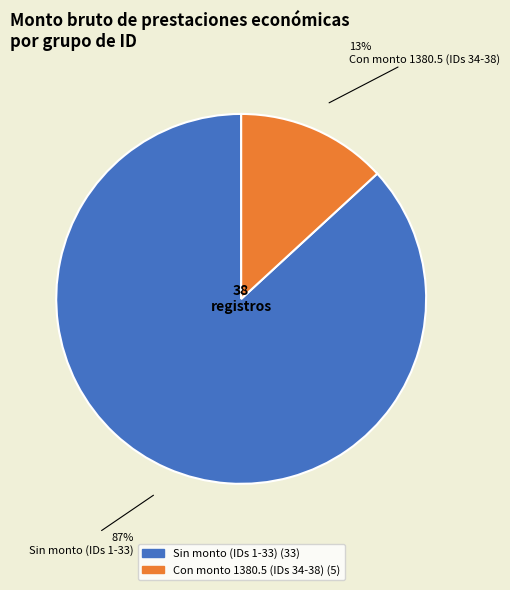

Is there a majority slice in this chart?

Yes